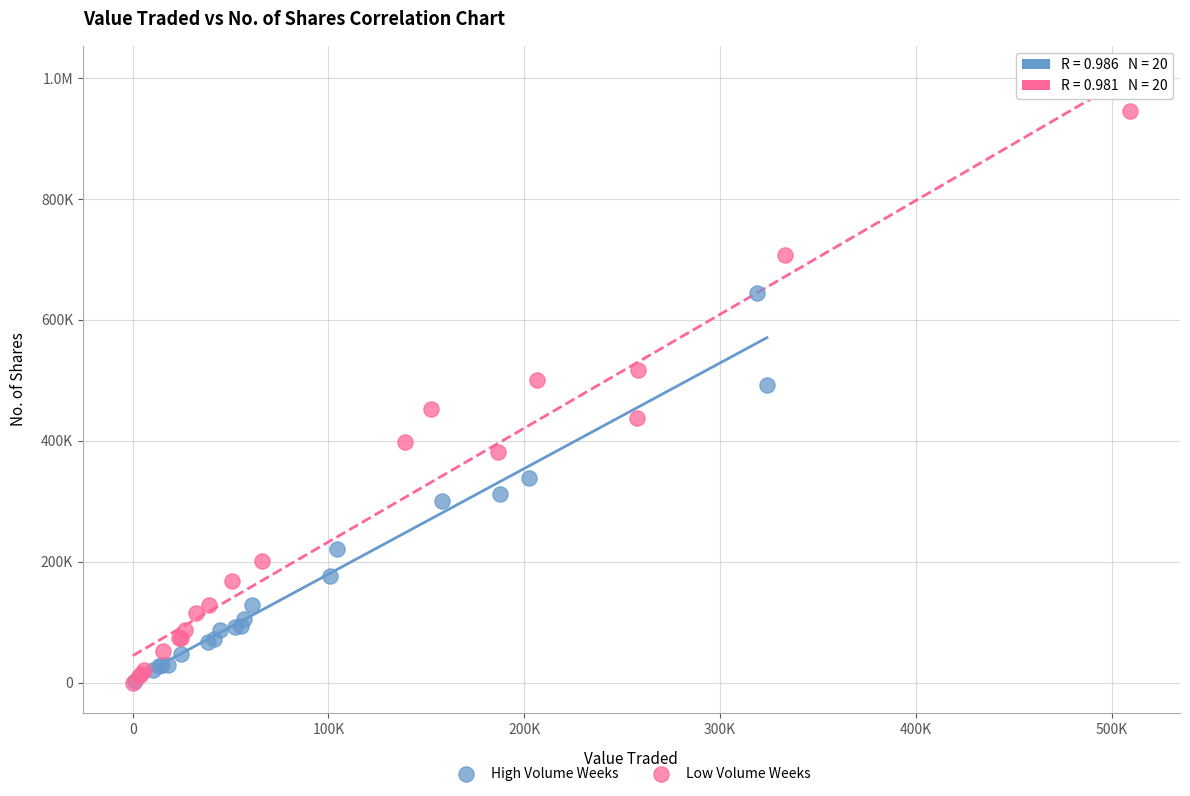

What are all the series names shown in the legend?

High Volume Weeks, Low Volume Weeks